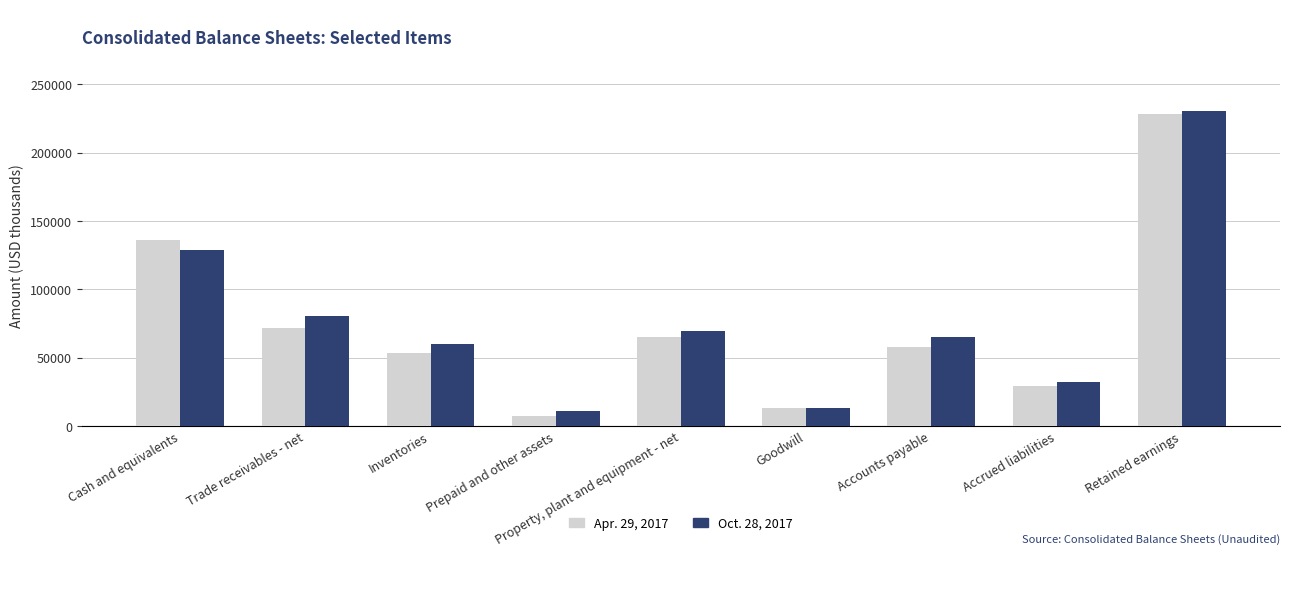

What is the difference between the Oct. 28, 2017 values at Inventories and Goodwill?

46580